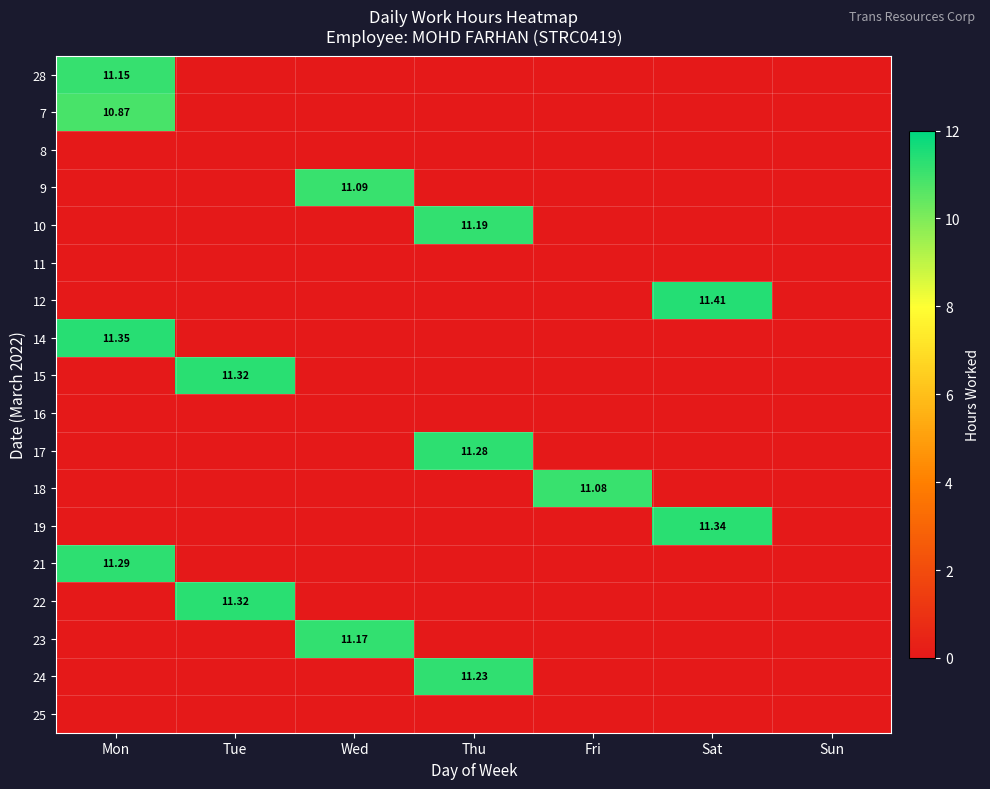

The value of 10 at Tue is 0.0. True or false?

True